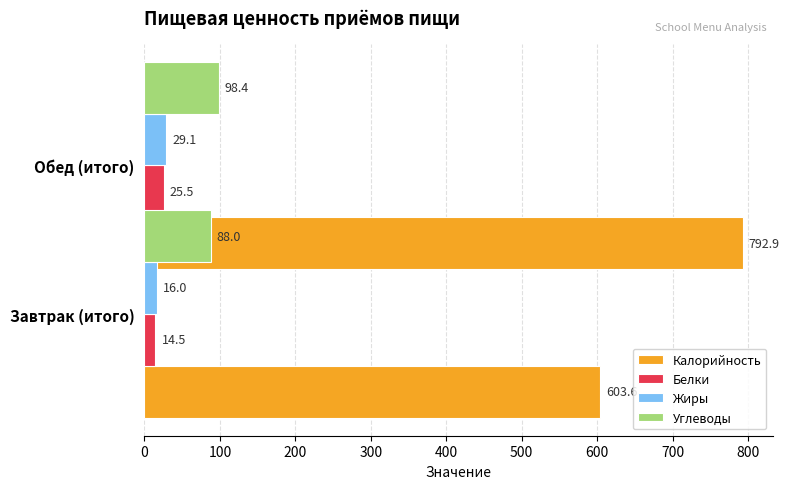

How many groups of bars are there?

2